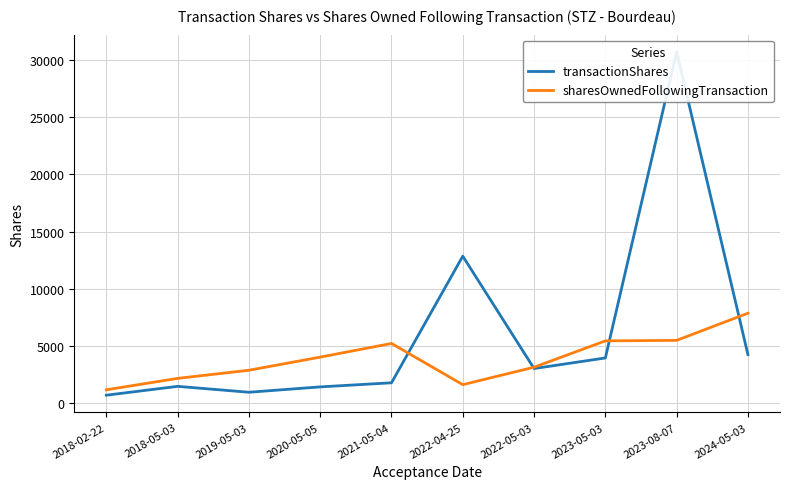

Where do transactionShares and sharesOwnedFollowingTransaction first cross each other?

2021-05-04 and 2022-04-25